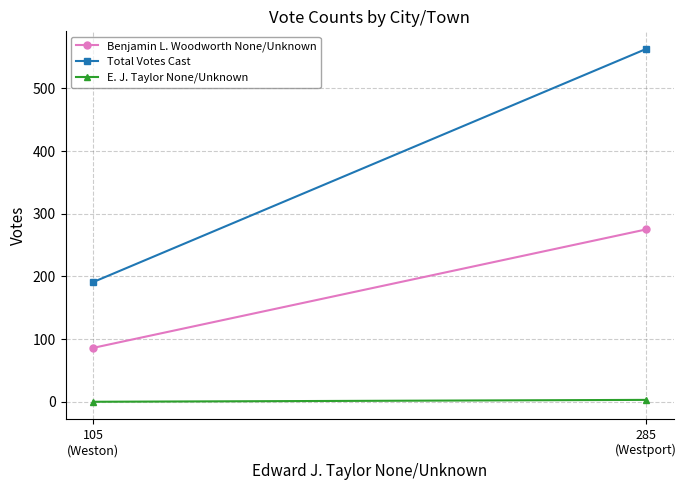

Which category has the highest value in the E. J. Taylor None/Unknown series?

285
(Westport)